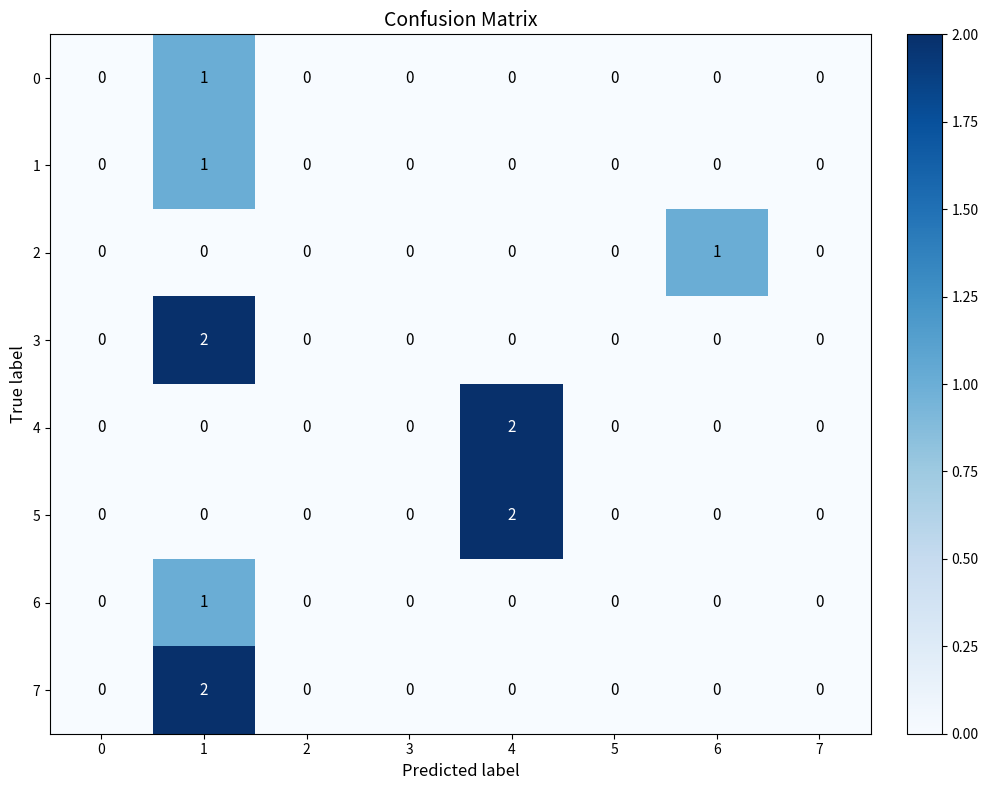

The 1 series shows 1 at 3. True or false?

False